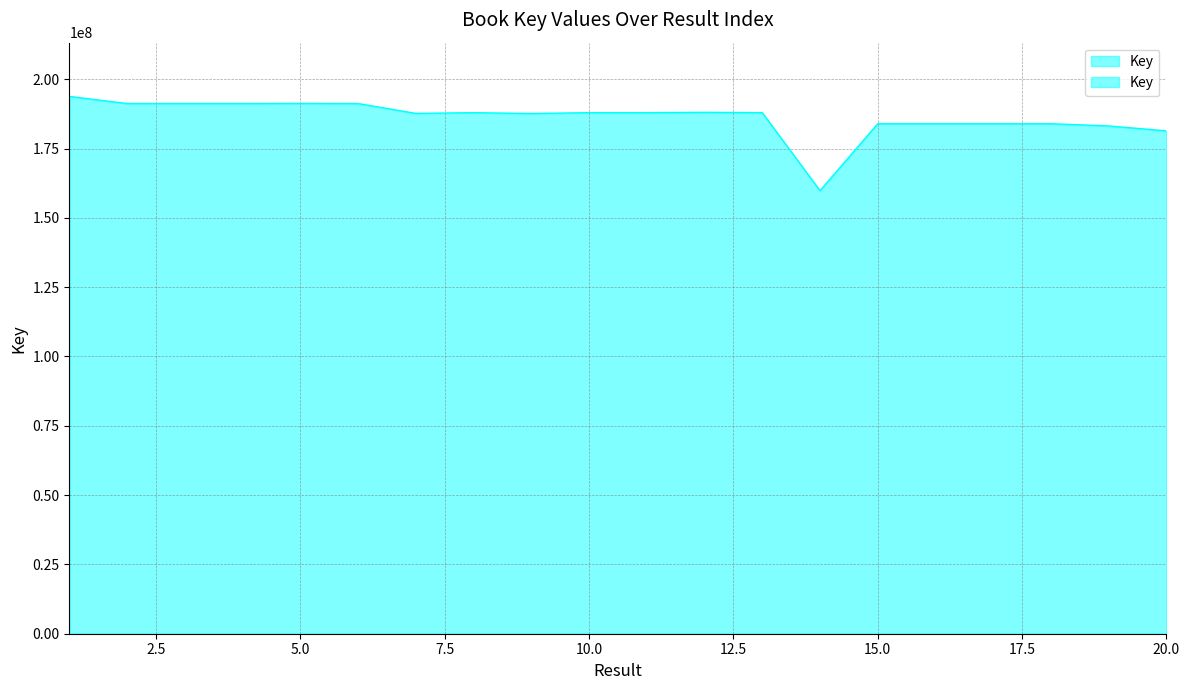

What is the sum of all values?

3725229772